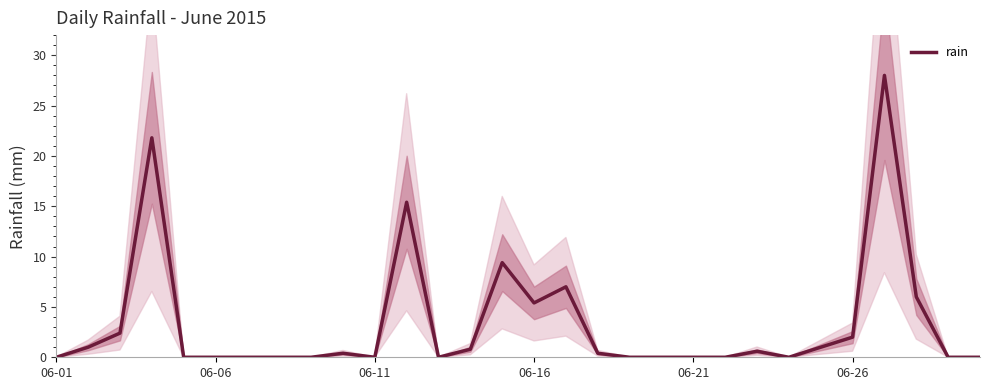

True or false: rain has a value of -13.6 at 06-01.

False